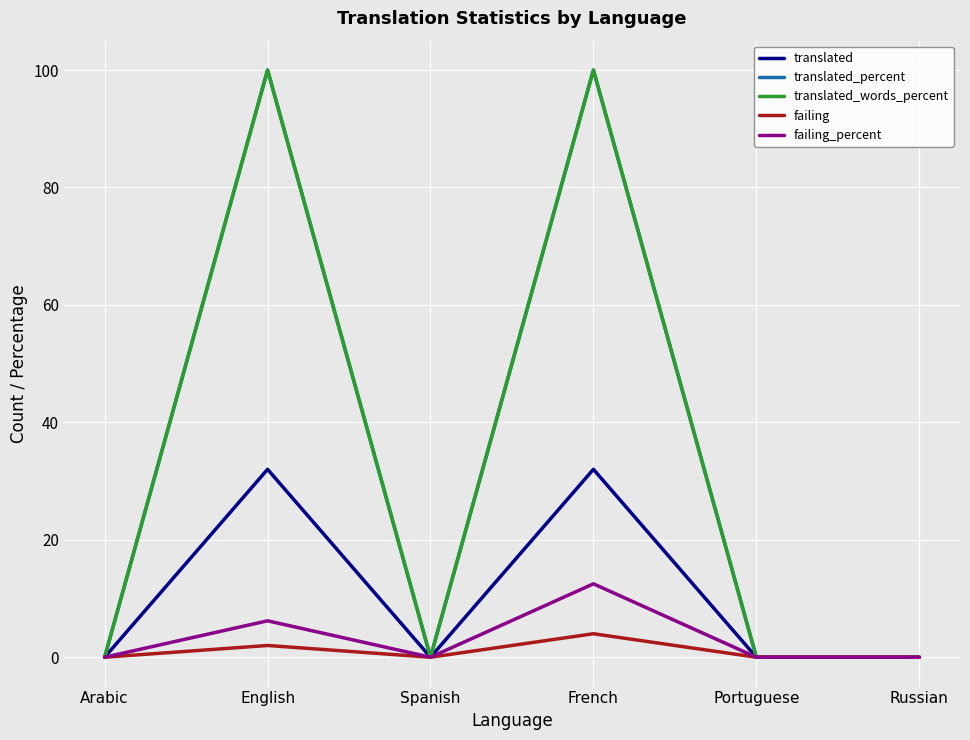

Between Spanish and Portuguese, which series saw the biggest shift?

translated